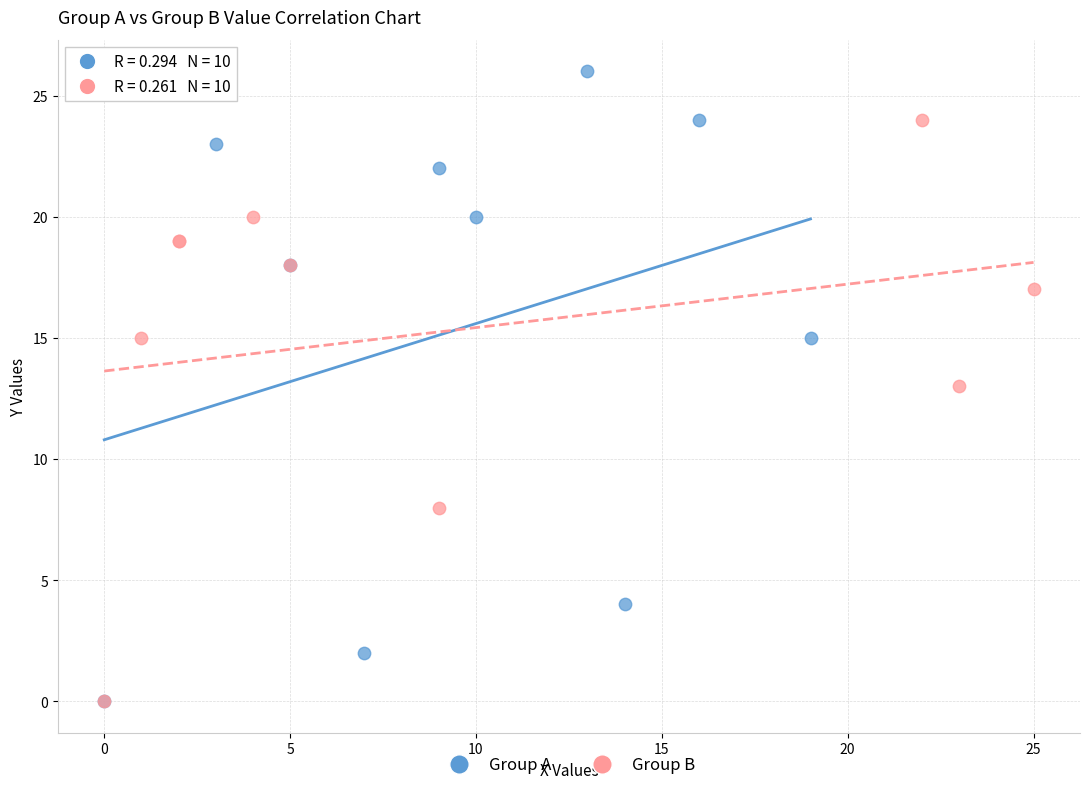

What are all the series names shown in the legend?

Group A, Group B